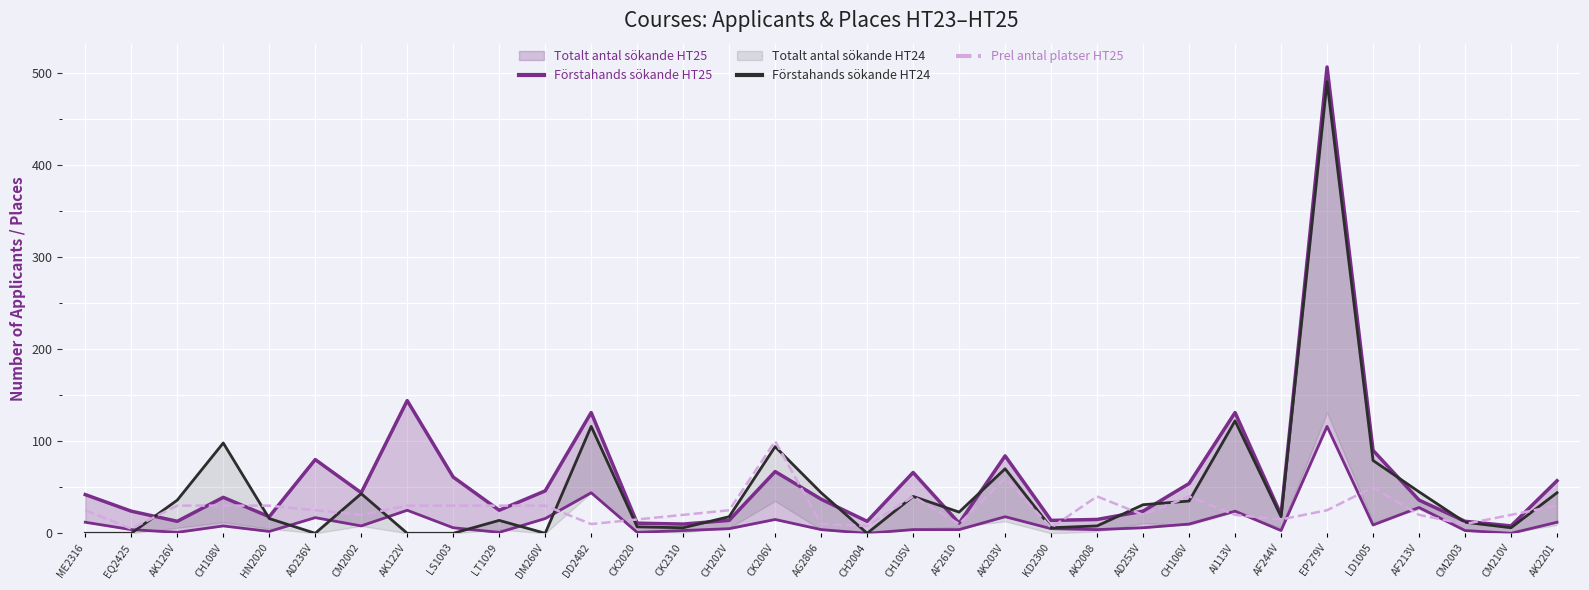

The Prel antal platser HT25 series shows 5 at EQ2425. True or false?

True